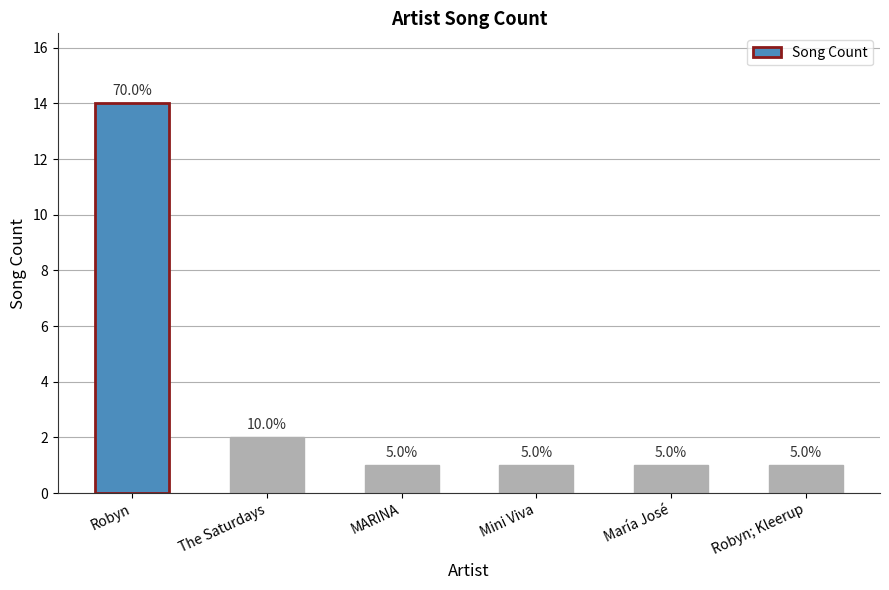

What is the sum of the values at Robyn; Kleerup and Robyn?

15